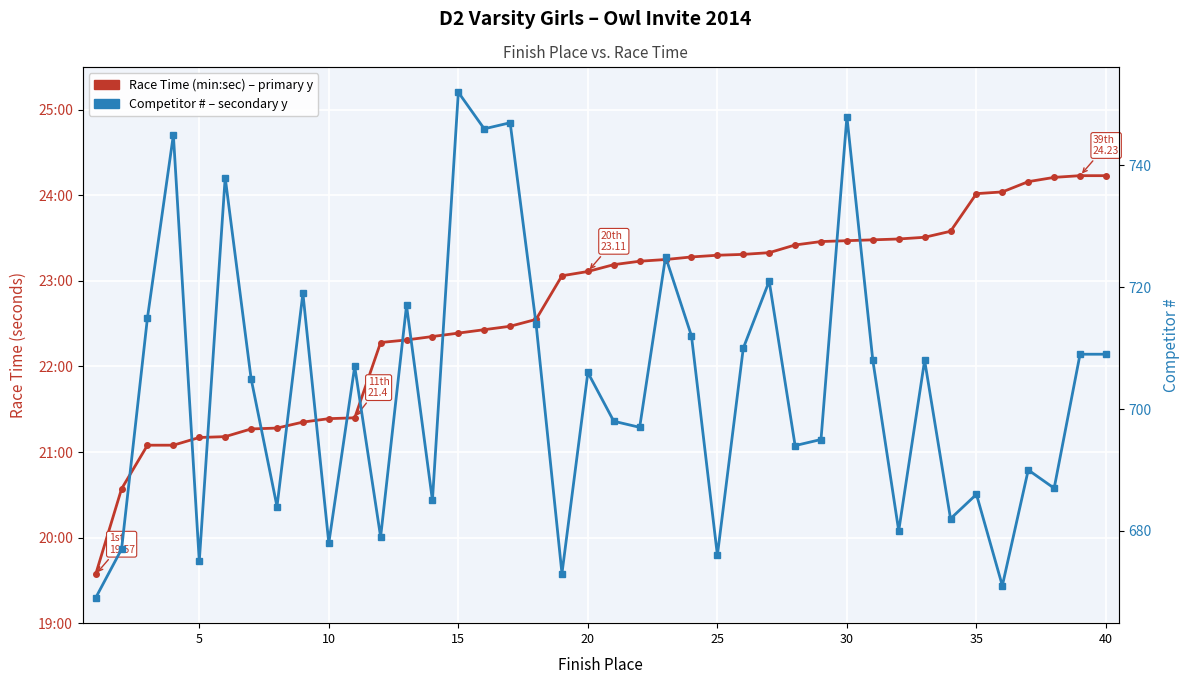

Is the value of Competitor # at 40 greater than the value of Race Time (min:sec) at 30?

Yes